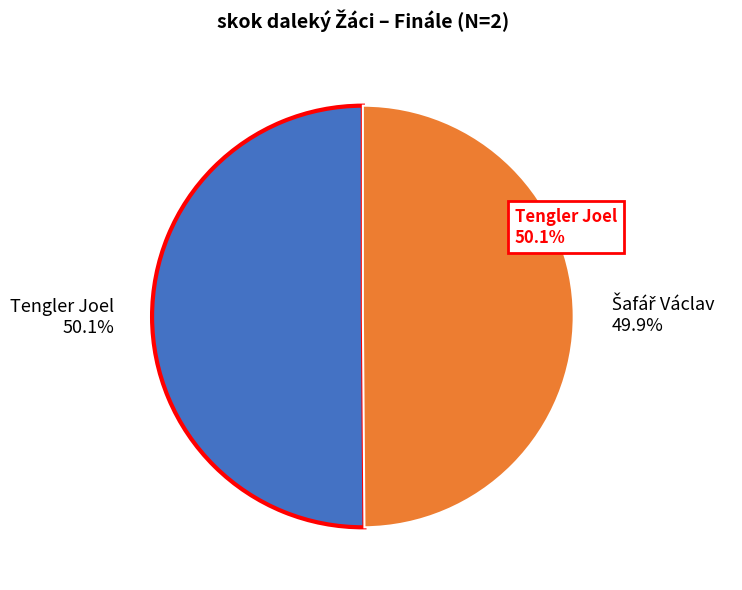

True or false: Tengler Joel accounts for 35% of the total.

False